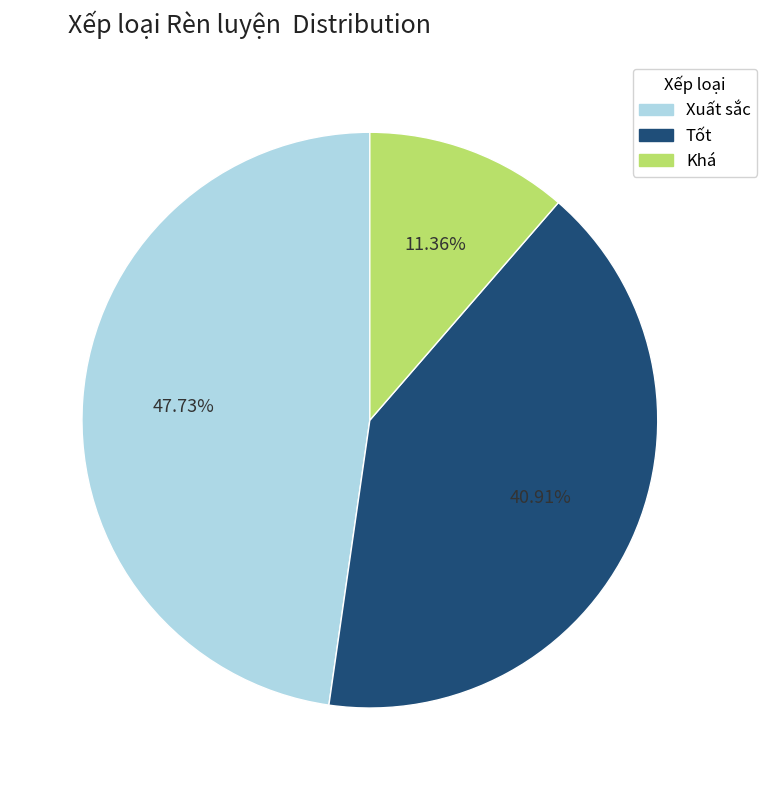

How many slices are in this pie chart?

3